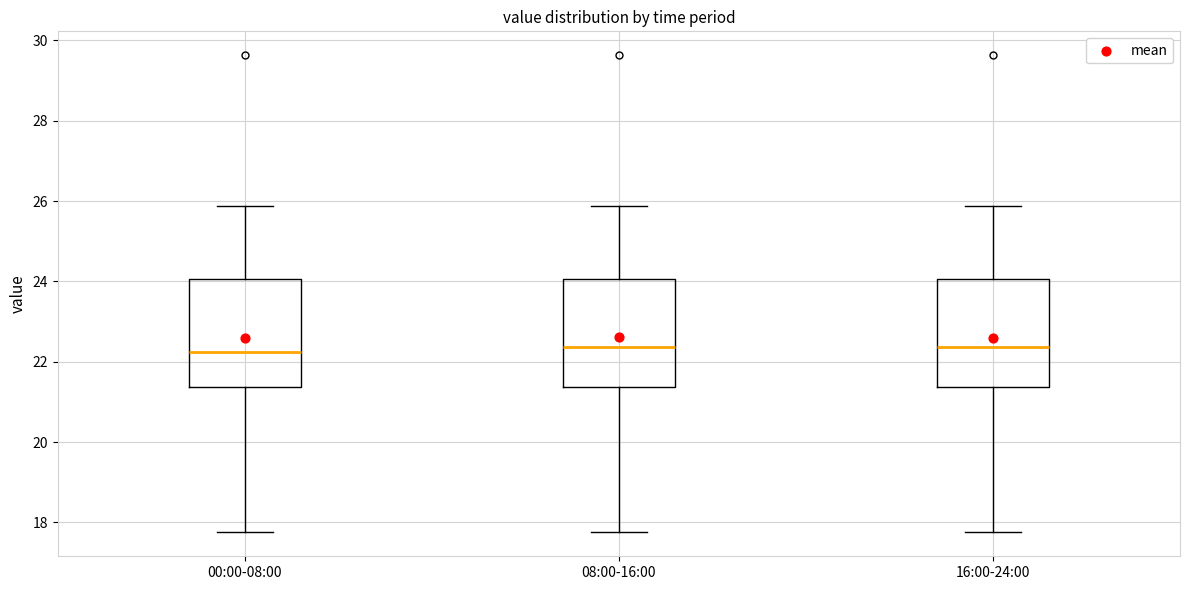

Where does the lower whisker of the box for 16:00-24:00 end on the y-axis? The values are not printed on the chart, so give them approximately, as read against the axis.

17.8